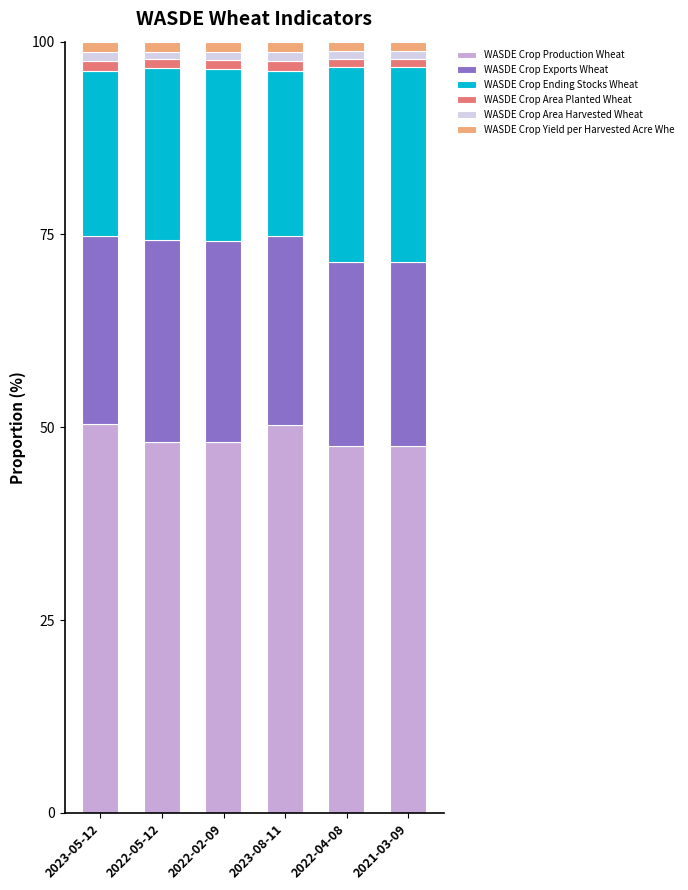

What are all the series names shown in the legend?

WASDE Crop Production Wheat, WASDE Crop Exports Wheat, WASDE Crop Ending Stocks Wheat, WASDE Crop Area Planted Wheat, WASDE Crop Area Harvested Wheat, WASDE Crop Yield per Harvested Acre Whe